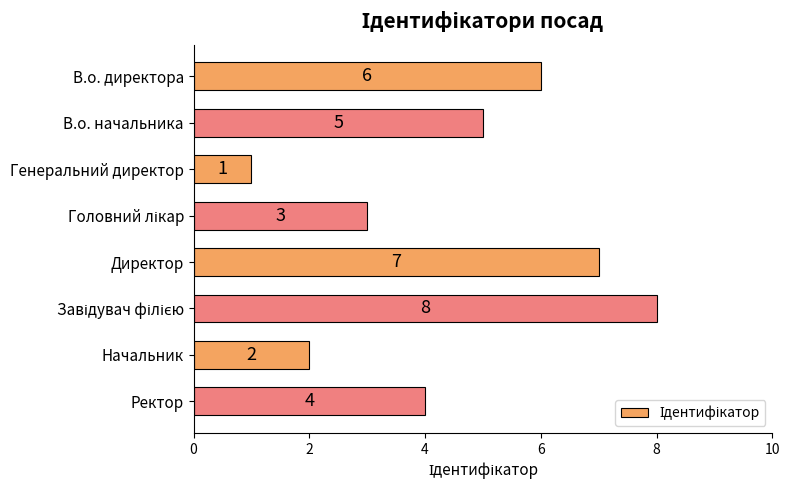

What is the minimum value shown in the chart?

1